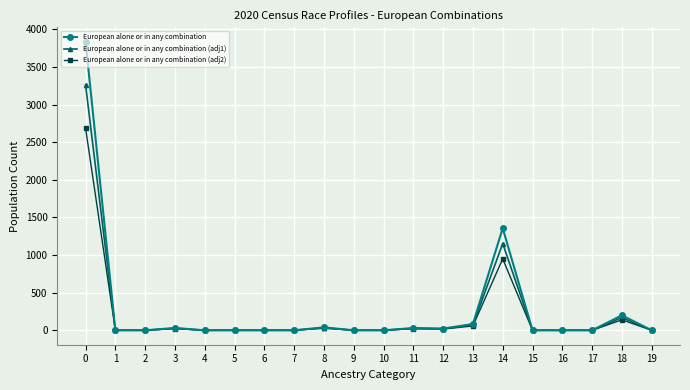

Is this an area chart (filled region under the line)?

No